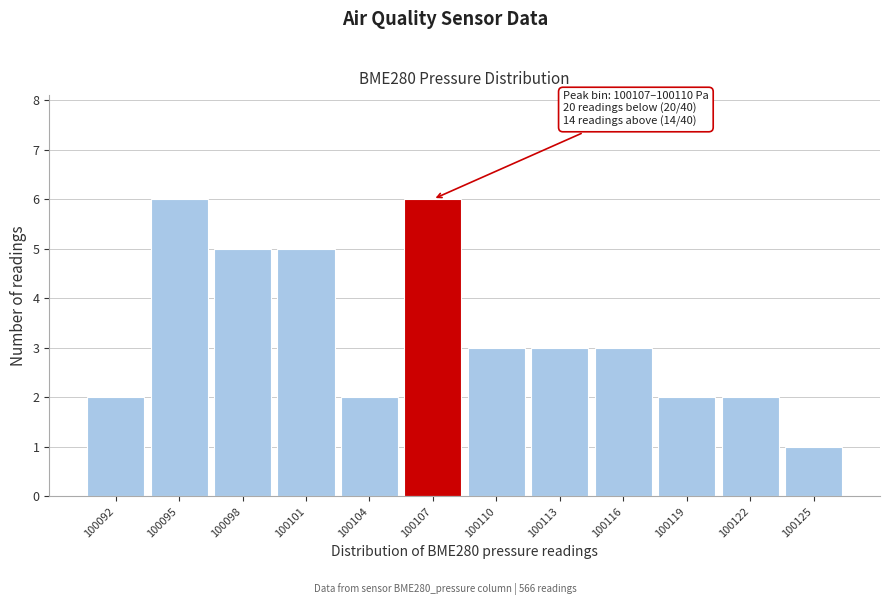

Reading left to right, list all the values displayed in this chart.

100092=2	100095=6	100098=5	100101=5	100104=2	100107=6	100110=3	100113=3	100116=3	100119=2	100122=2	100125=1